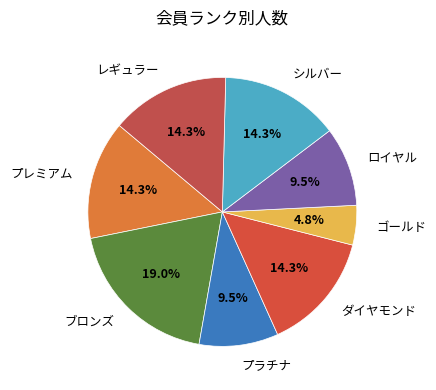

Which has a higher value, ロイヤル or プレミアム?

プレミアム